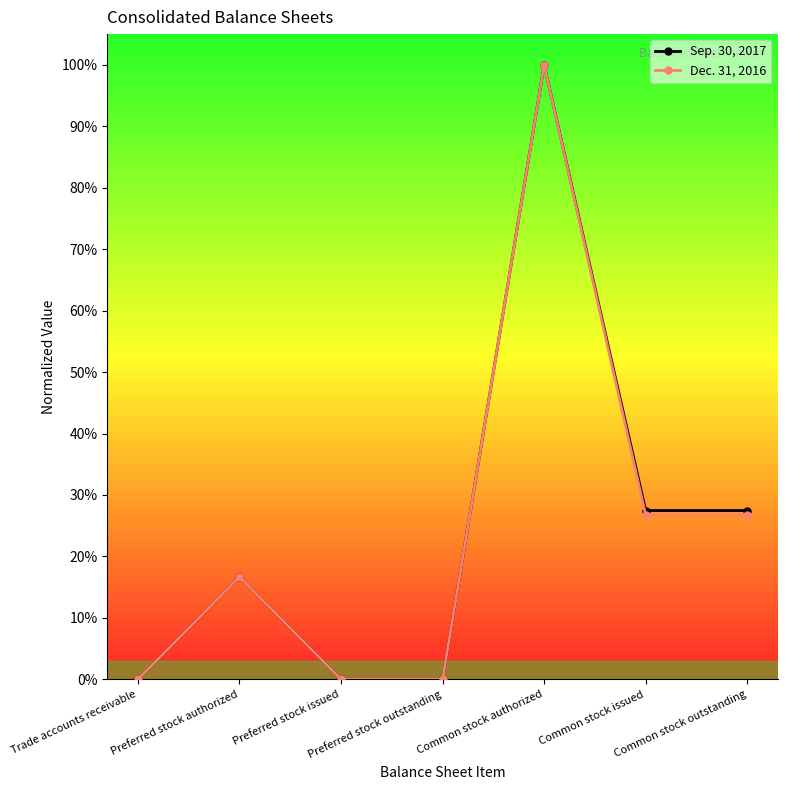

Which has a higher value, Preferred stock authorized or Trade accounts receivable?

Preferred stock authorized